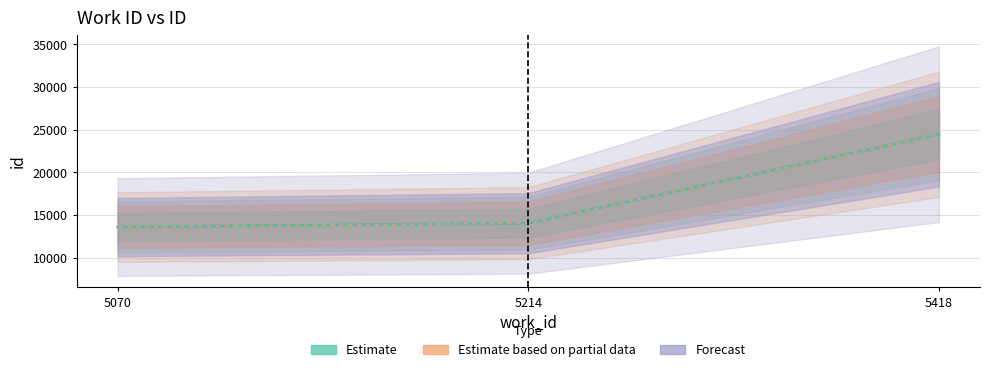

How many data points are less than 14067?

1